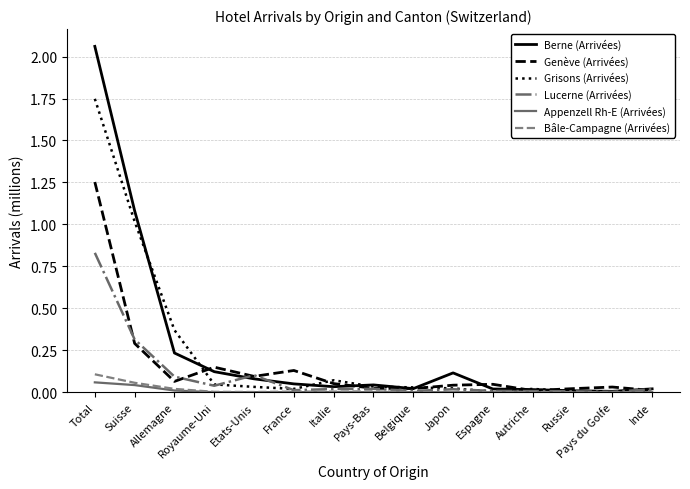

Is the value of Berne (Arrivées) at Etats-Unis greater than the value of Appenzell Rh-E (Arrivées) at Russie?

Yes